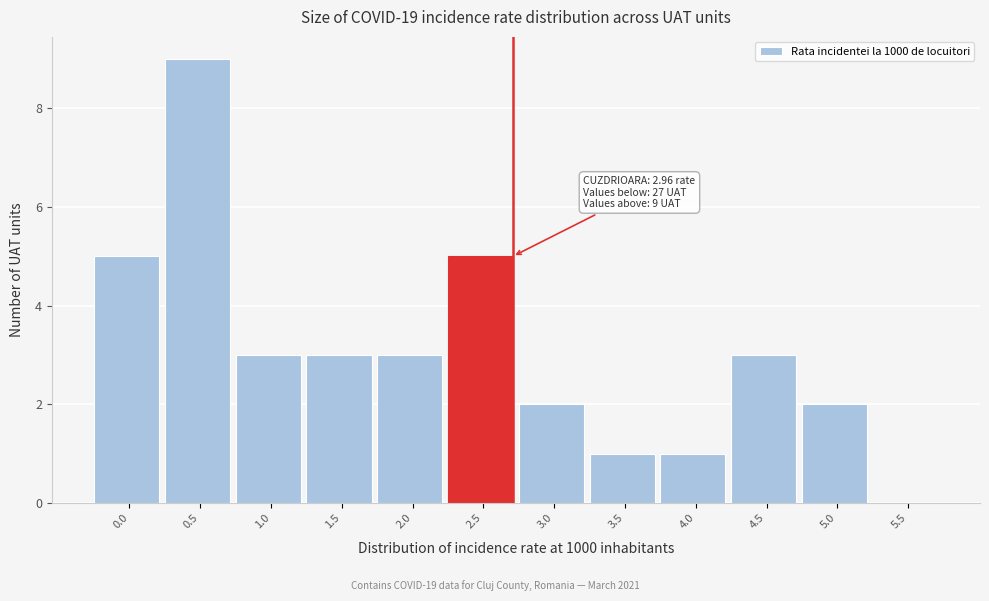

Reading right to left, what are all the values shown in this chart?

5.5=0	5.0=2	4.5=3	4.0=1	3.5=1	3.0=2	2.5=5	2.0=3	1.5=3	1.0=3	0.5=9	0.0=5